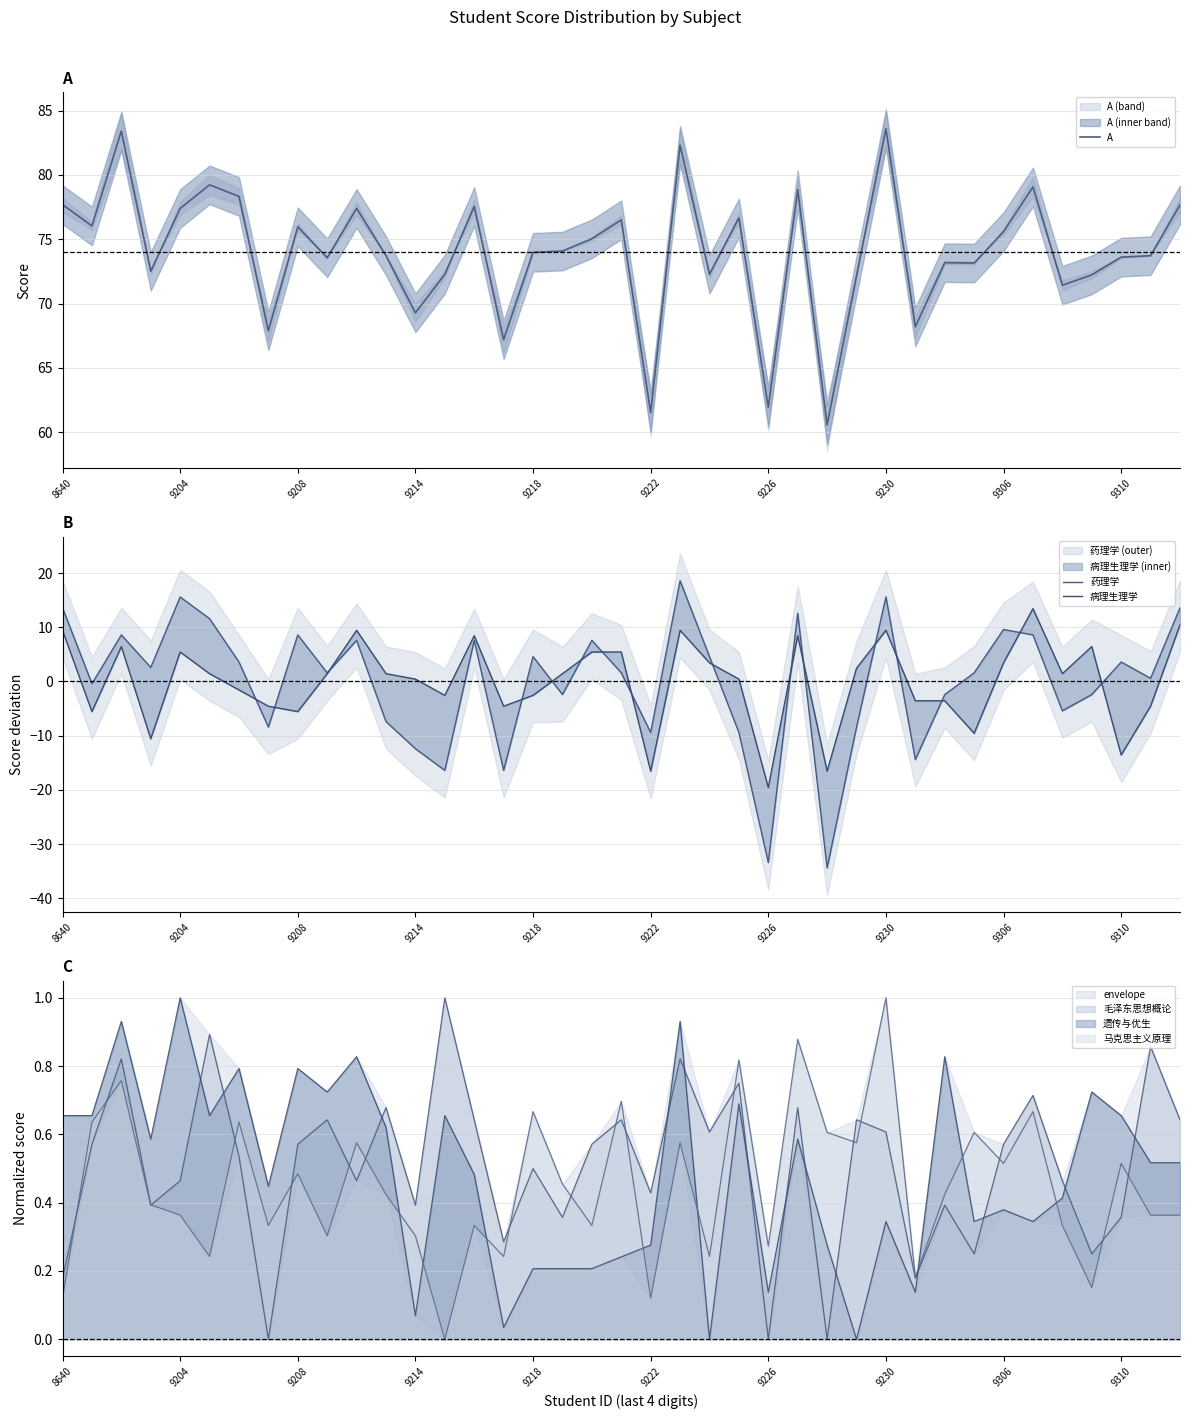

The 毛泽东思想概论 series shows 0.7 at 9222. True or false?

False